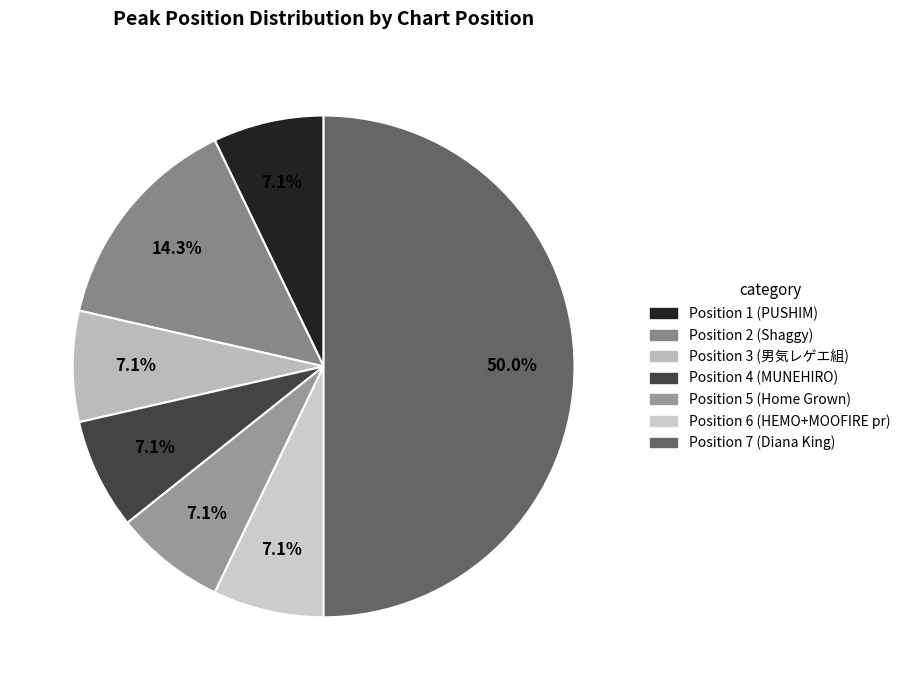

To the nearest percent, what is the difference between the largest and smallest slice percentages?

43%